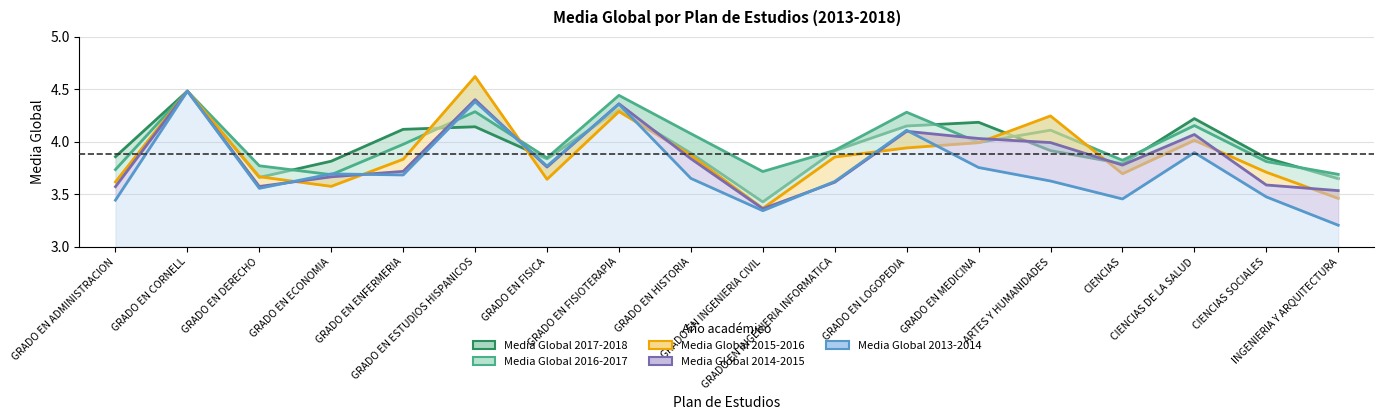

Is it true that Media Global 2017-2018 equals 2.5 at GRADO EN ECONOMIA?

False